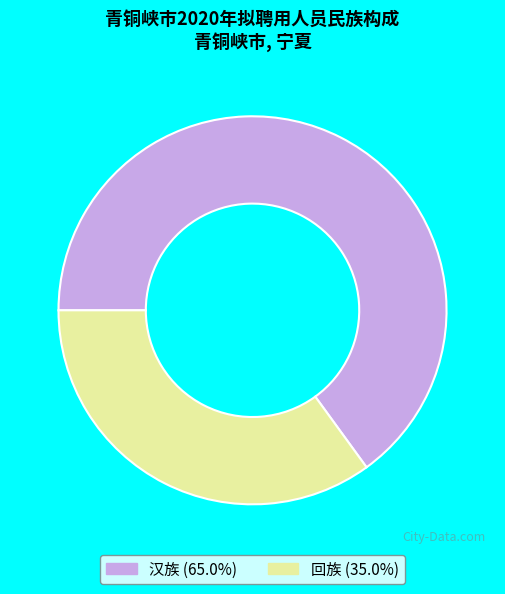

What is the ratio of the value at 汉族 to the value at 回族?

1.9